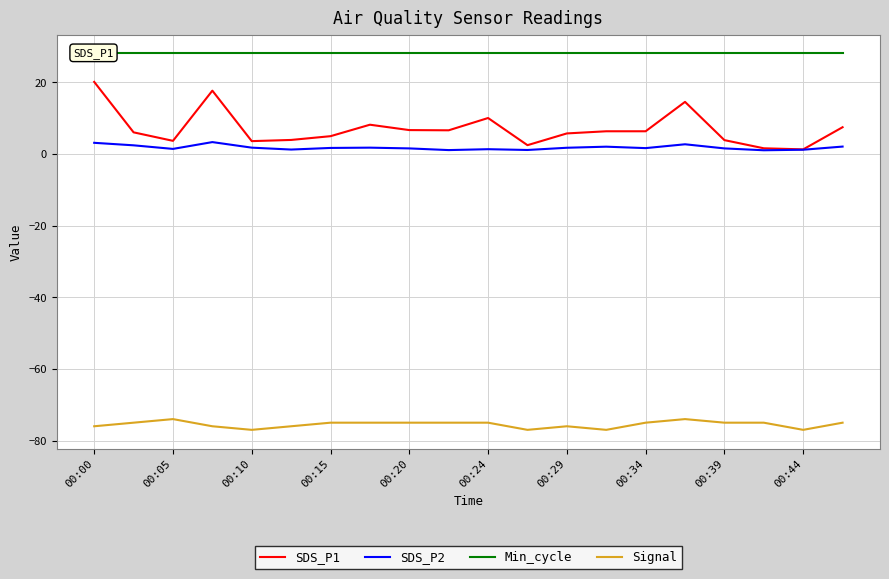

At how many categories does at least one series exceed -60?

20